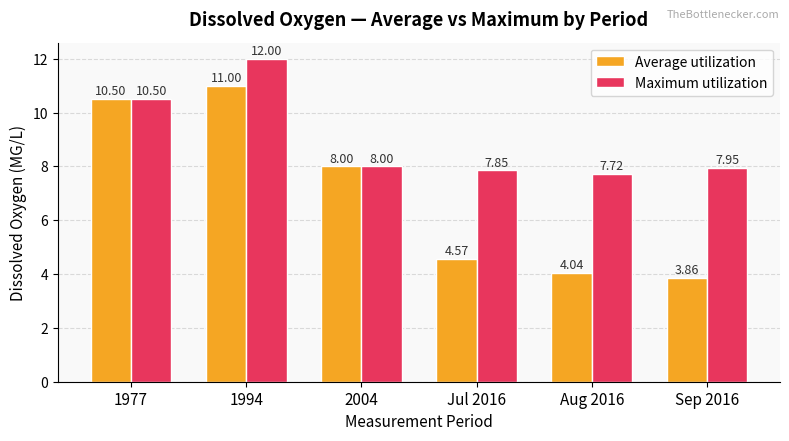

What is the difference between the Average utilization values at 2004 and 1994?

3.0